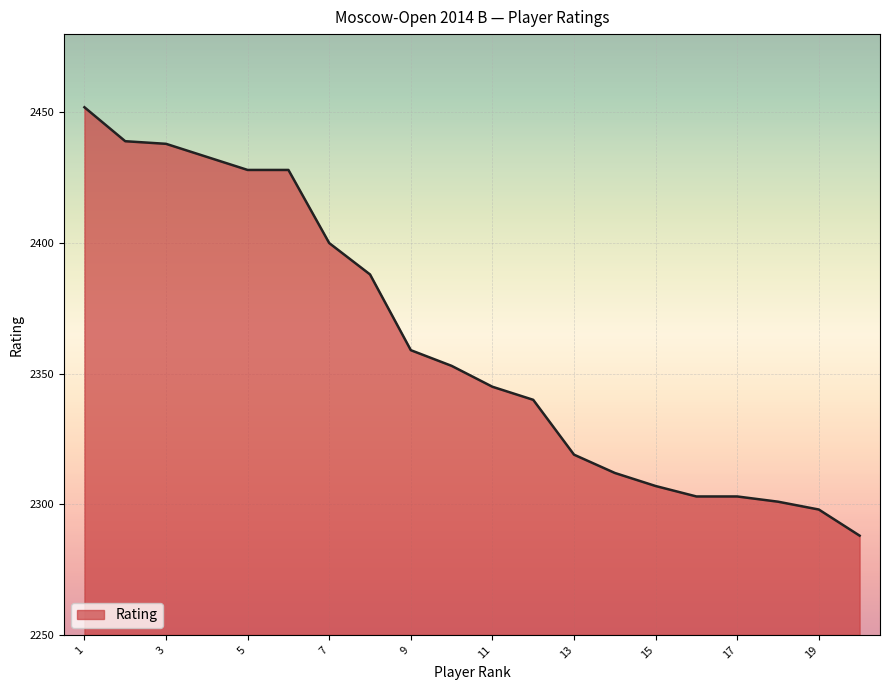

What is the difference between the maximum and minimum values?

164